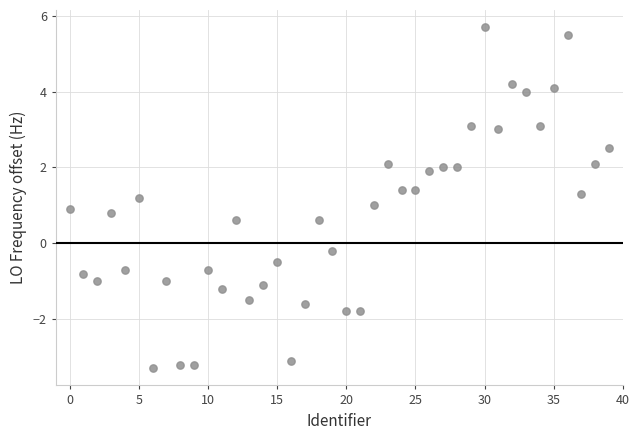

What is the range of Y values (max minus min)?

9.0